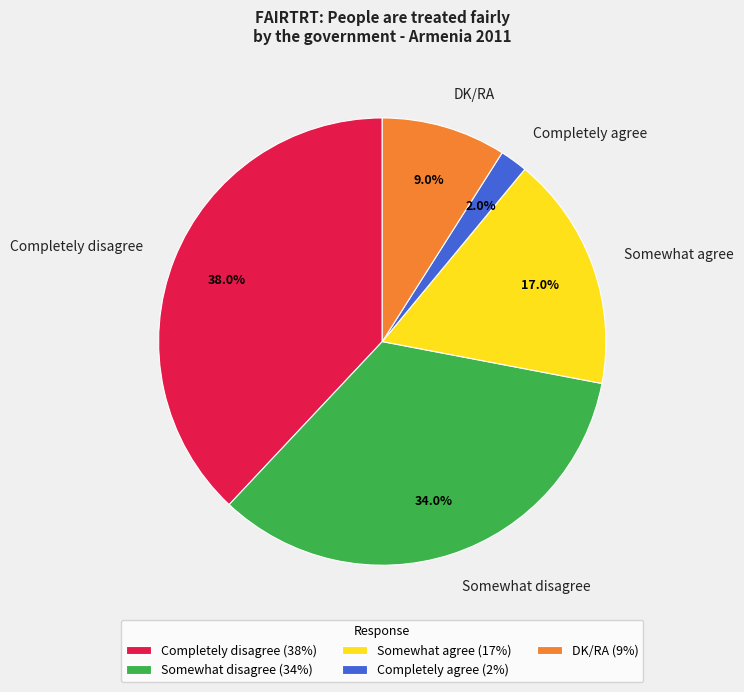

How many segments does this pie chart have?

5